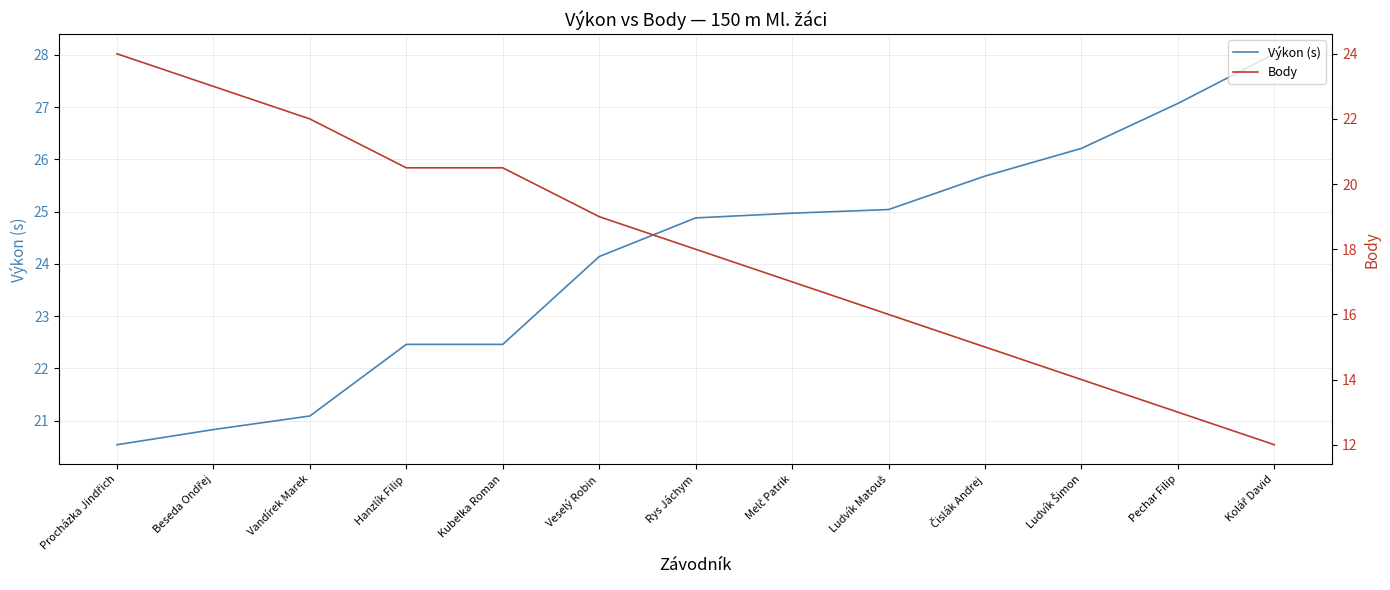

Between which two adjacent categories do Body and Výkon (s) first intersect?

Vandírek Marek and Hanzlík Filip